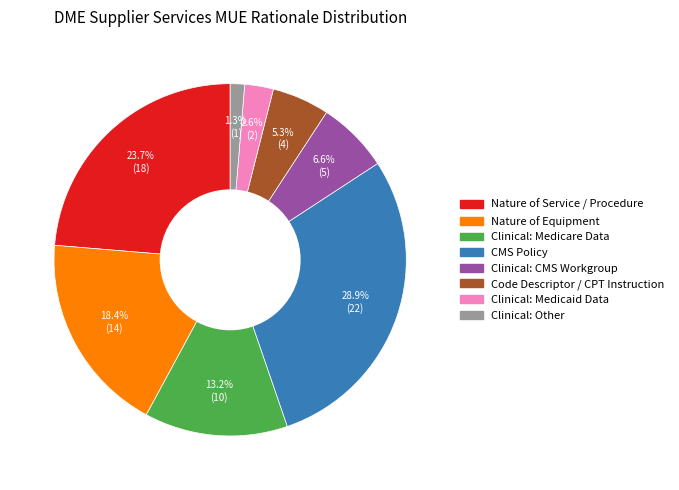

To the nearest percent, what is the difference between the largest and smallest slice percentages?

28%